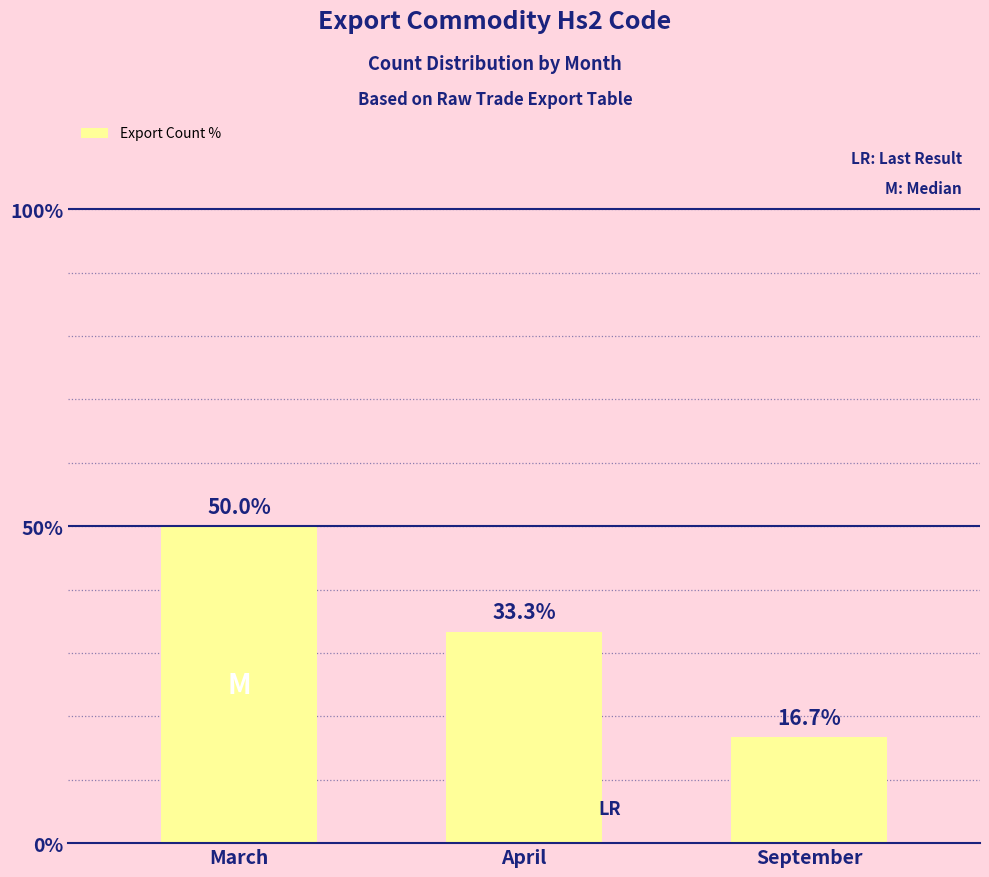

The value at September is 21.9. True or false?

False